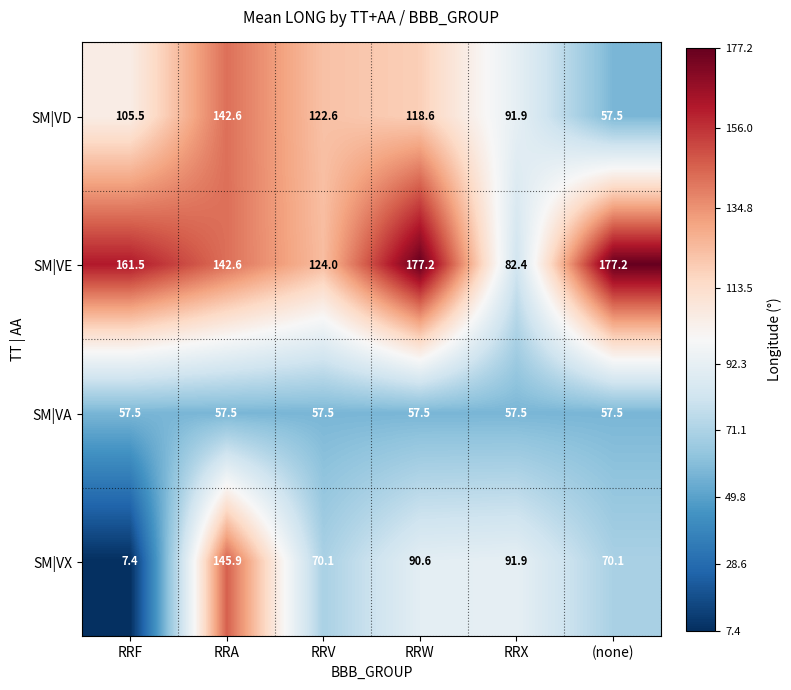

Reading right to left, extract all data points from this chart.

SM|VD: (none)=57.5	RRX=91.9	RRW=118.6	RRV=122.6	RRA=142.6	RRF=105.5
SM|VE: (none)=177.2	RRX=82.4	RRW=177.2	RRV=124.0	RRA=142.6	RRF=161.5
SM|VA: (none)=57.5	RRX=57.5	RRW=57.5	RRV=57.5	RRA=57.5	RRF=57.5
SM|VX: (none)=70.1	RRX=91.9	RRW=90.6	RRV=70.1	RRA=145.9	RRF=7.4